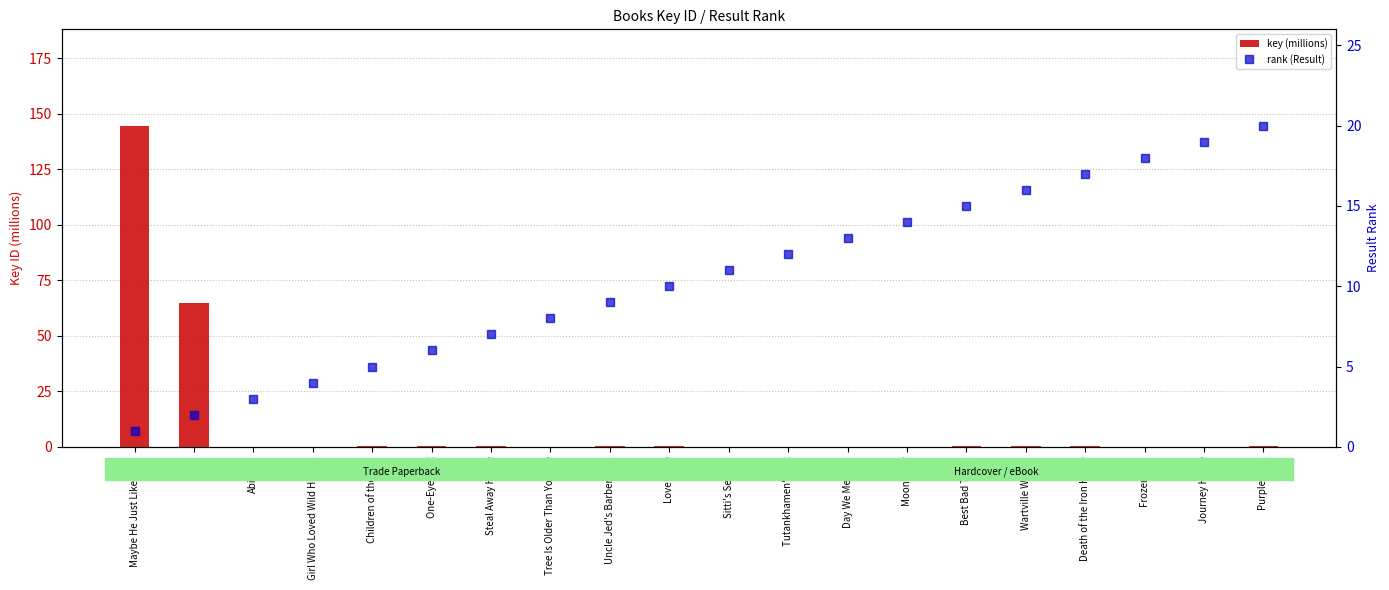

Reading right to left, what are all the values shown in this chart?

key (millions): 0.3	0.0	0.0	0.3	0.3	0.3	0.0	0.0	0.0	0.0	0.3	0.3	0.0	0.3	0.3	0.3	0.0	0.0	64.7	144.6
rank (Result): 20.0	19.0	18.0	17.0	16.0	15.0	14.0	13.0	12.0	11.0	10.0	9.0	8.0	7.0	6.0	5.0	4.0	3.0	2.0	1.0